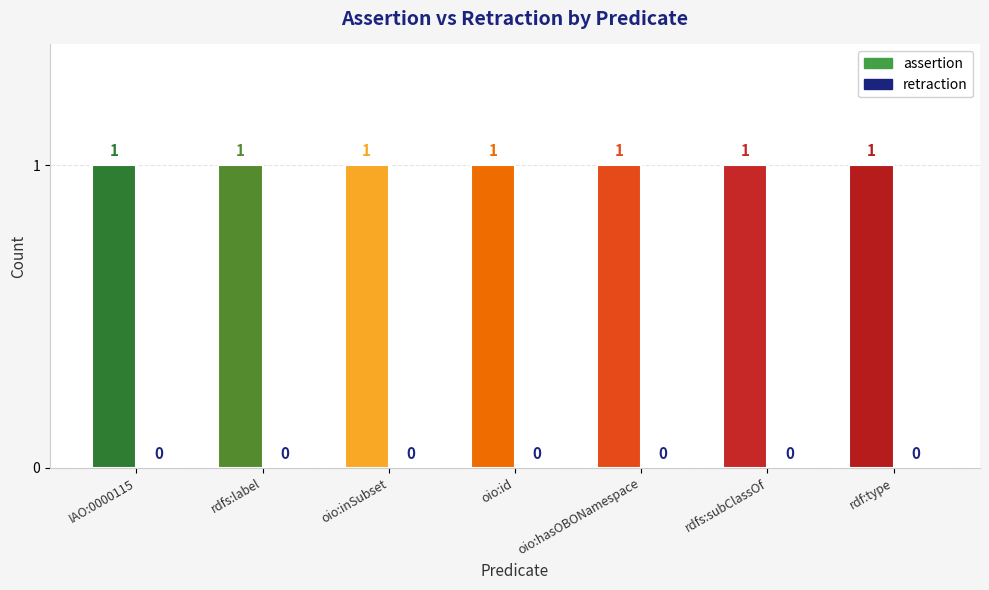

Which series has the largest total across all categories?

assertion